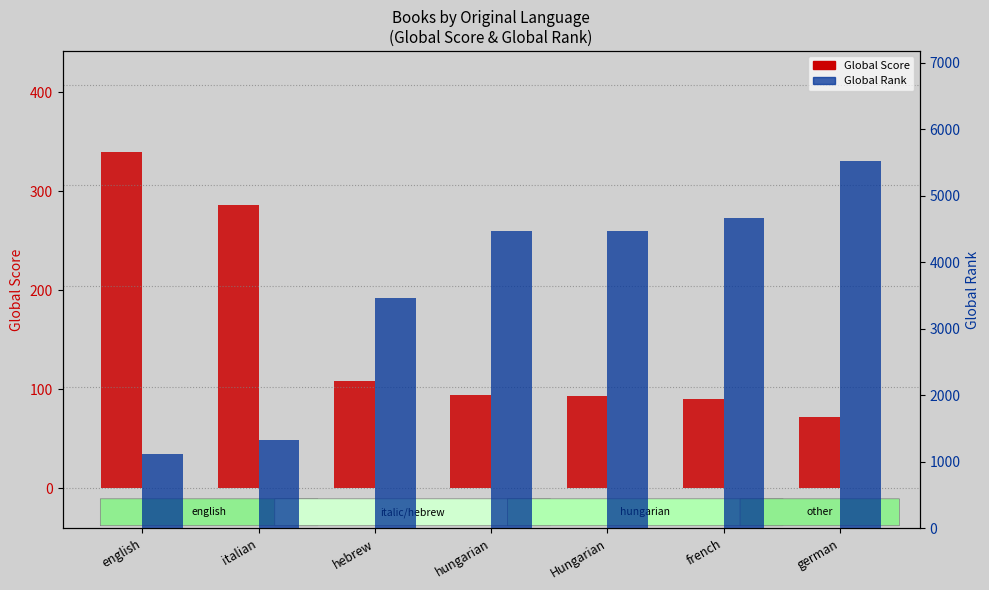

What is the value of the Global Rank bar at the 1st from the left?

1121